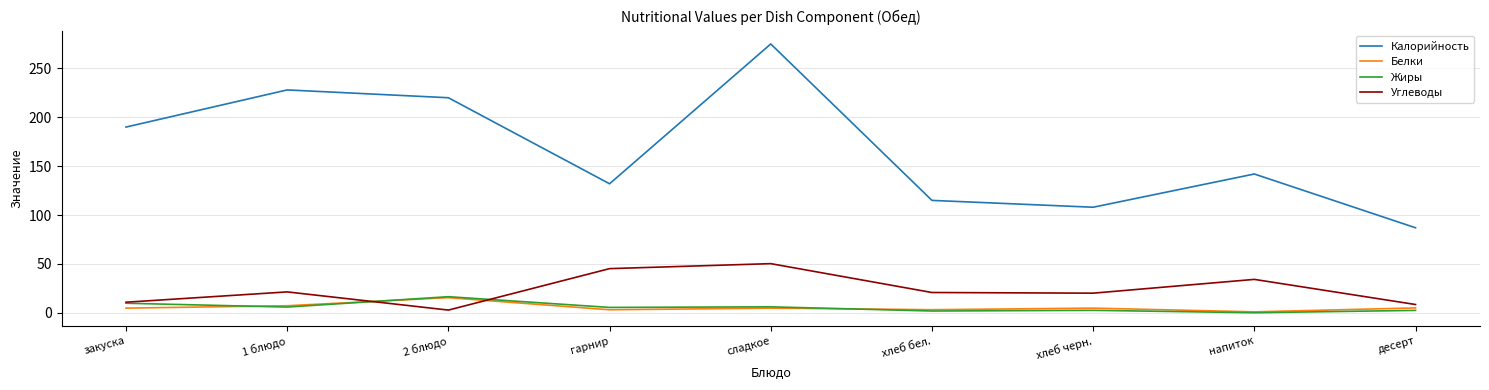

The Калорийность series shows 142.0 at напиток. True or false?

True